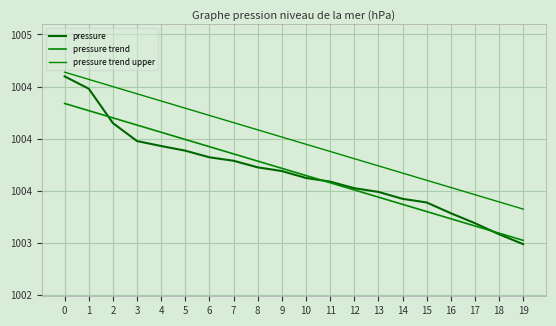

Which series has the widest spread of values?

pressure